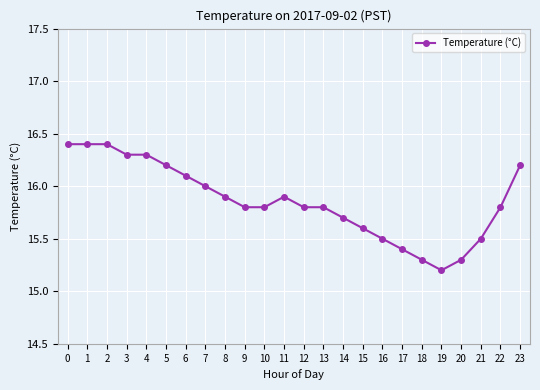

What is the value of the 22nd point from the left?

15.5